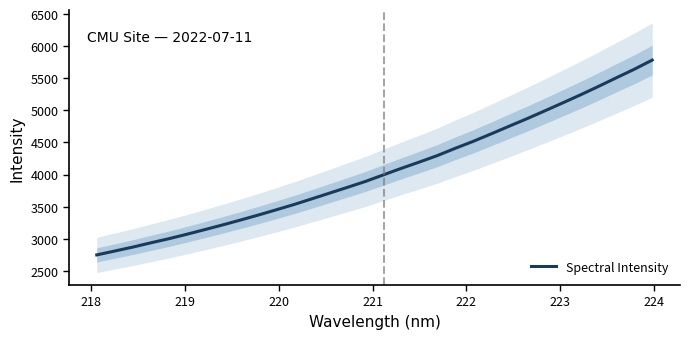

Does the chart have visible grid lines?

No